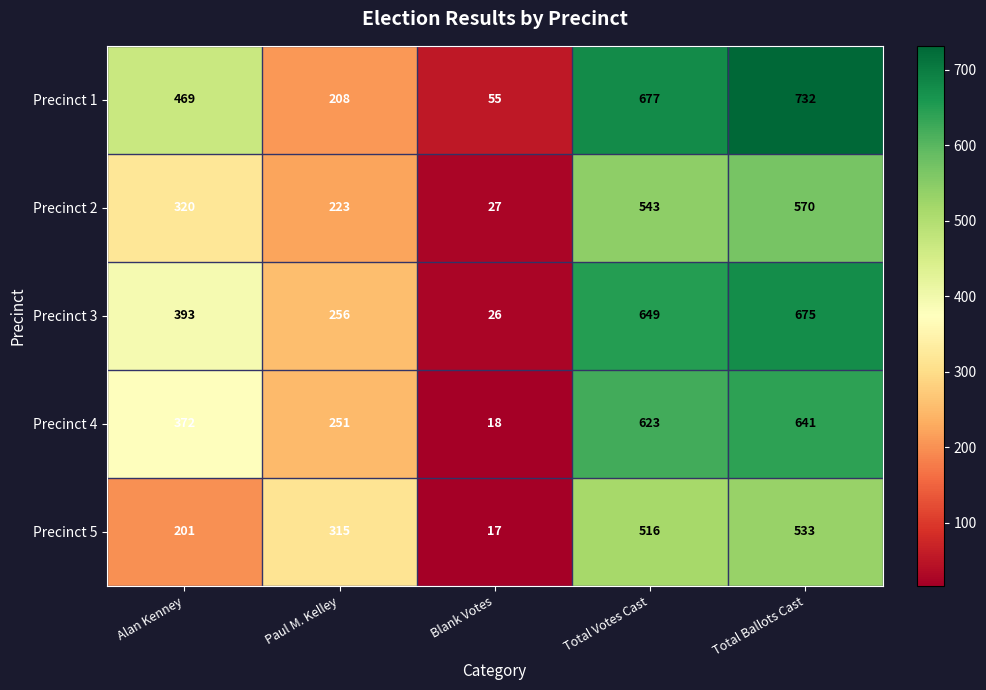

At which label is Precinct 3 closest to 350?

Alan Kenney